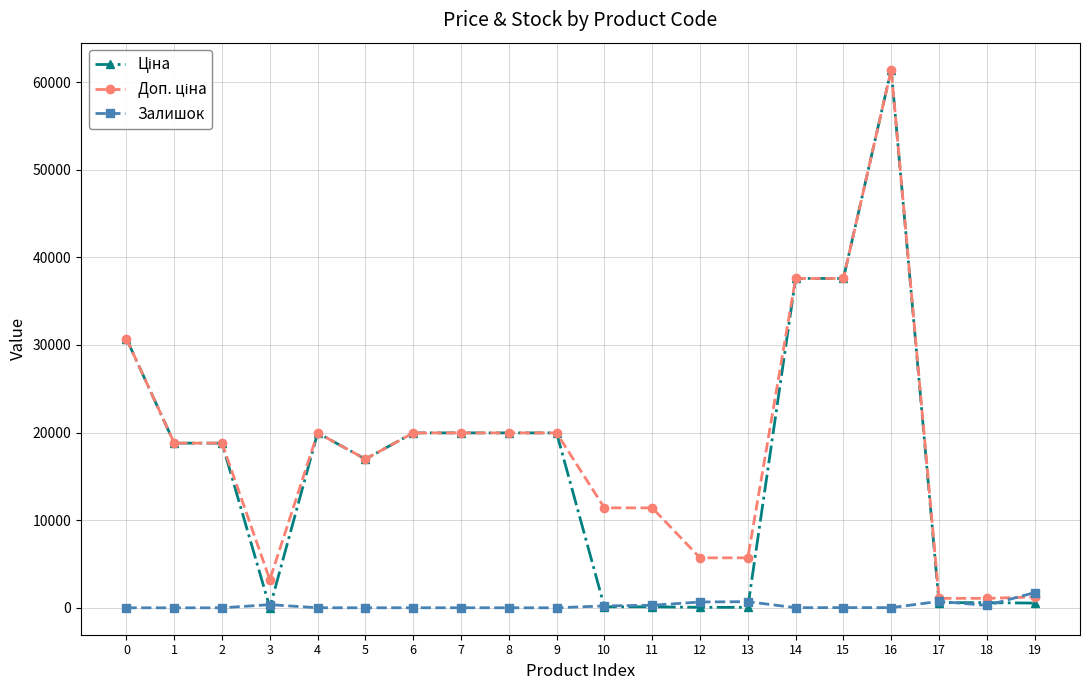

At which category is the sum across all series the highest?

16